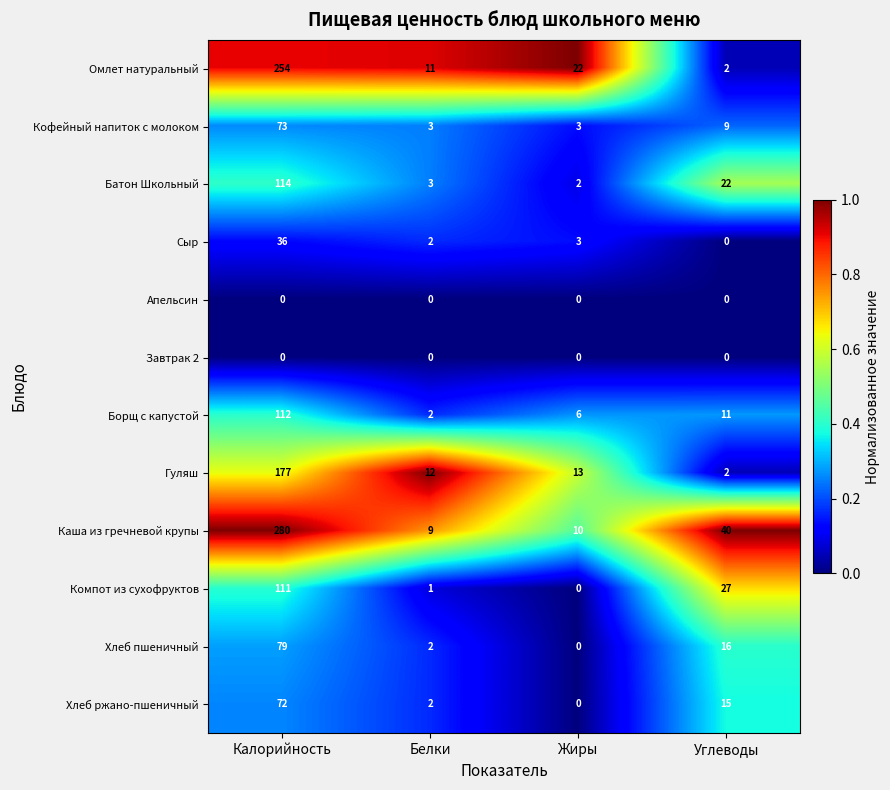

Rank the categories by Борщ с капустой value from lowest to highest.

Белки, Жиры, Углеводы, Калорийность